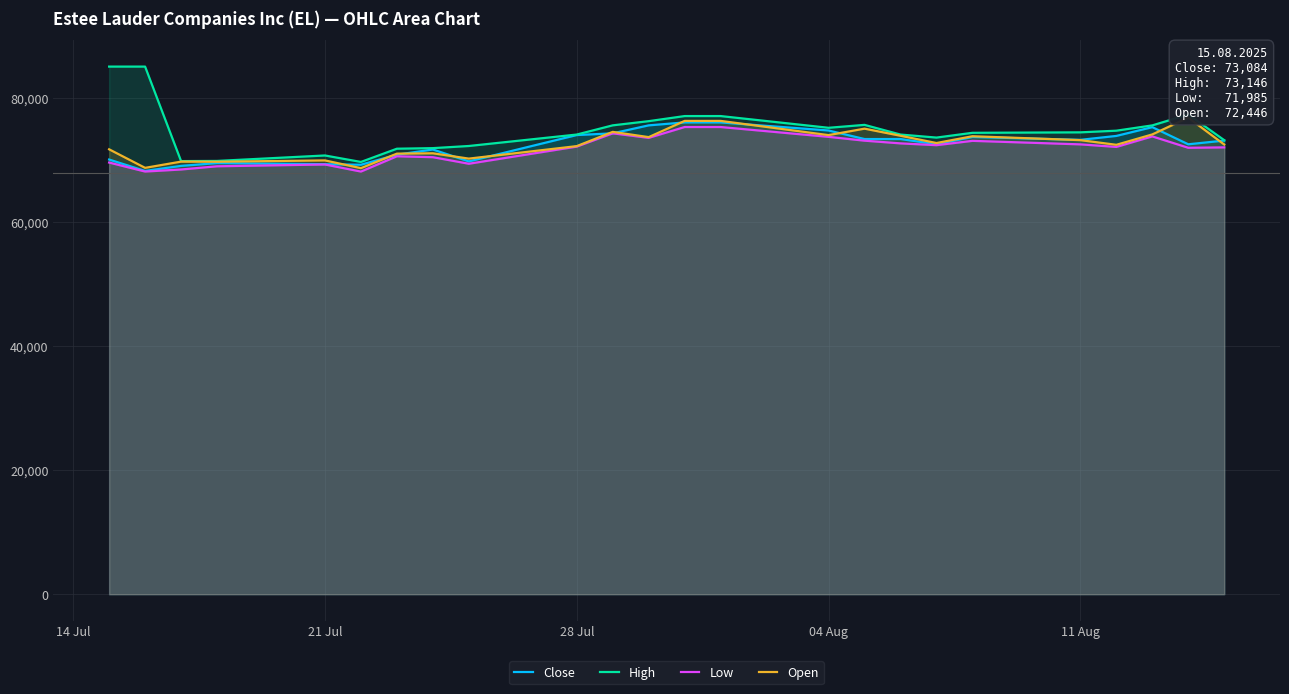

The value of High at 28 Jul is 113308. True or false?

False